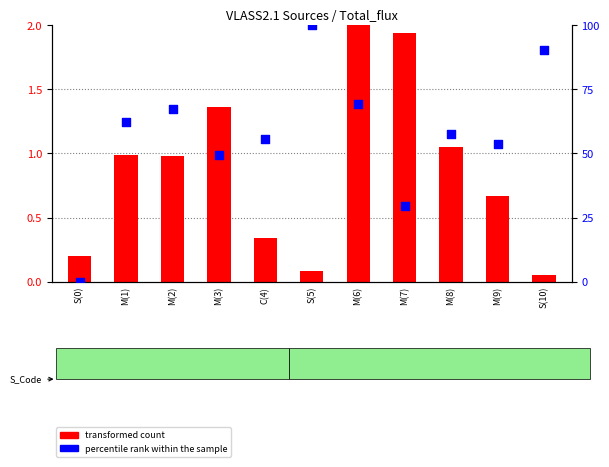

Which series has the largest Y range (max minus min)?

percentile rank within the sample